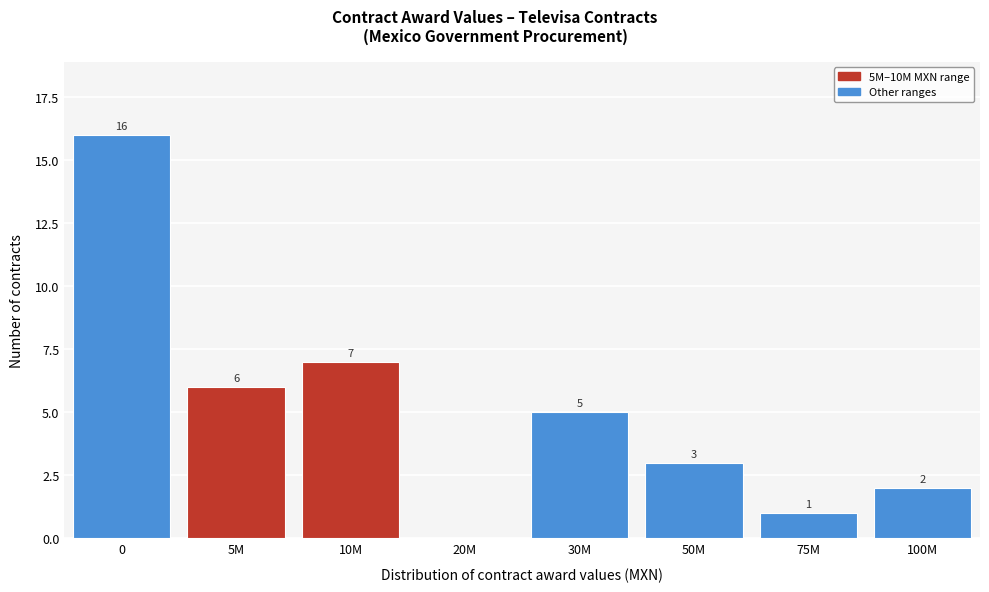

Reading left to right, transcribe all the data shown in this chart.

0=16	5M=6	10M=7	20M=0	30M=5	50M=3	75M=1	100M=2